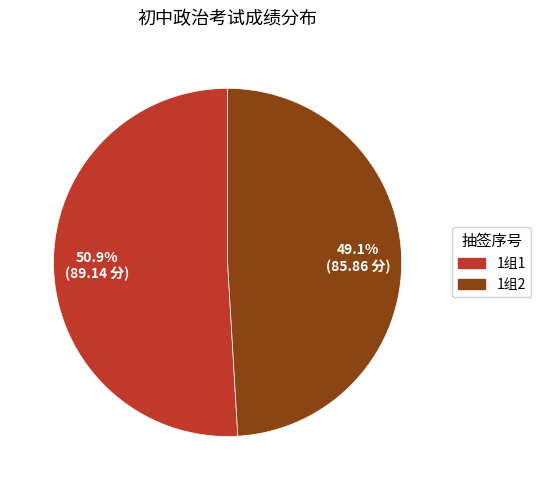

Count the number of slices in the pie.

2